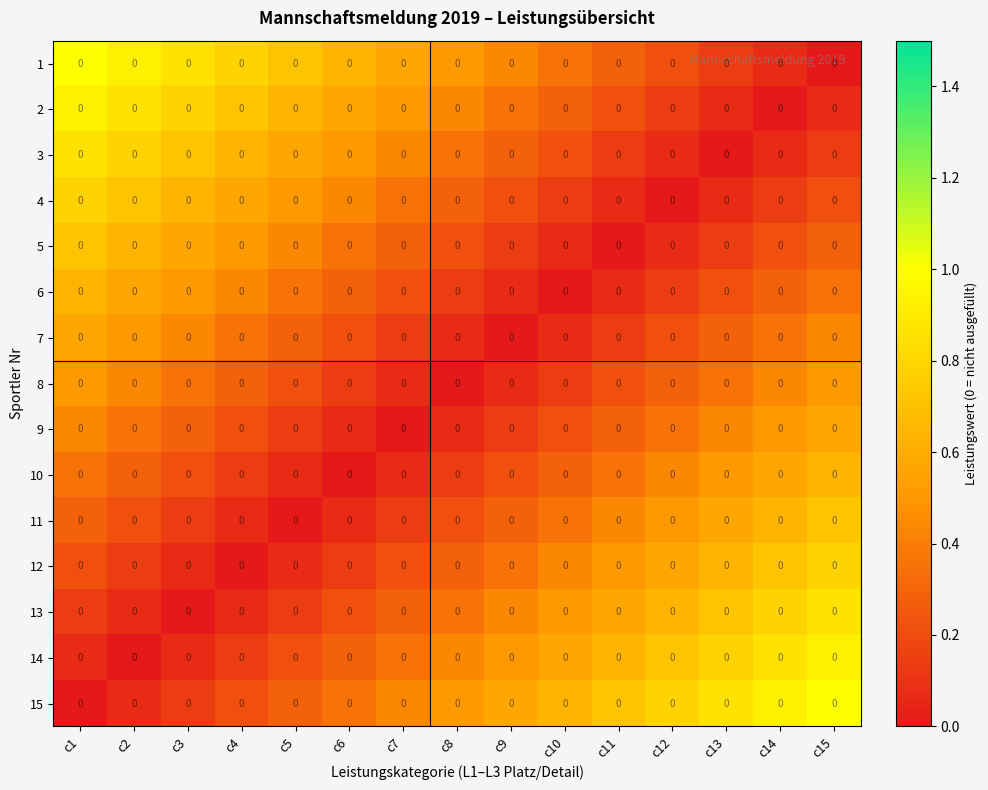

What is the difference between the 8 values at c13 and c6?

0.2